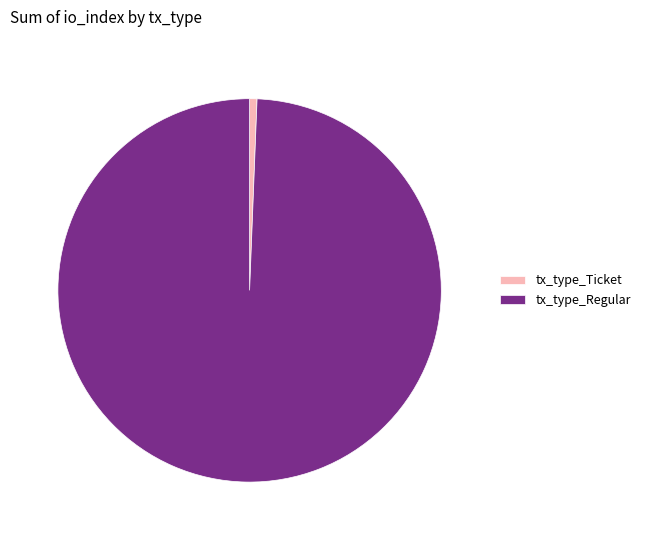

Is the sum of tx_type_Regular and tx_type_Ticket greater than half?

Yes